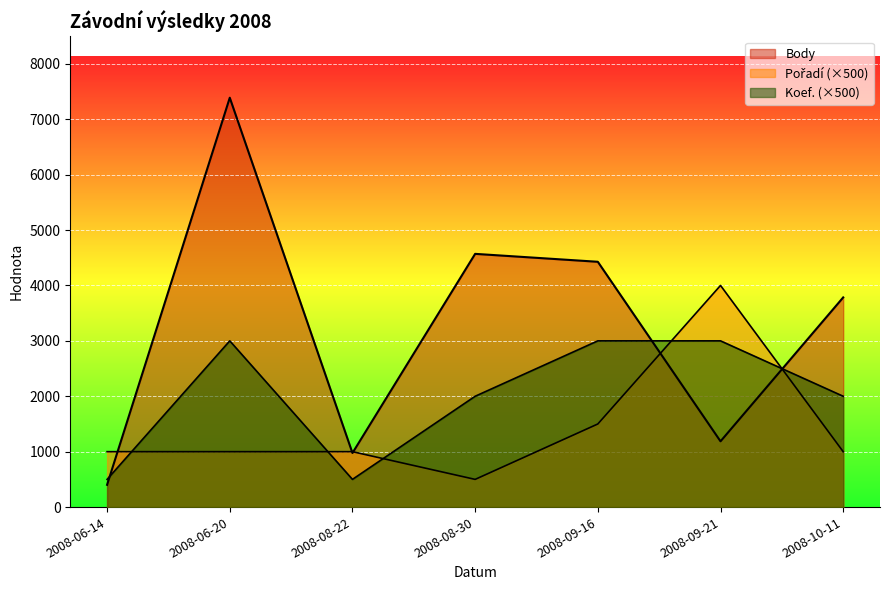

What is the label of the 4th point from the right?

2008-08-30